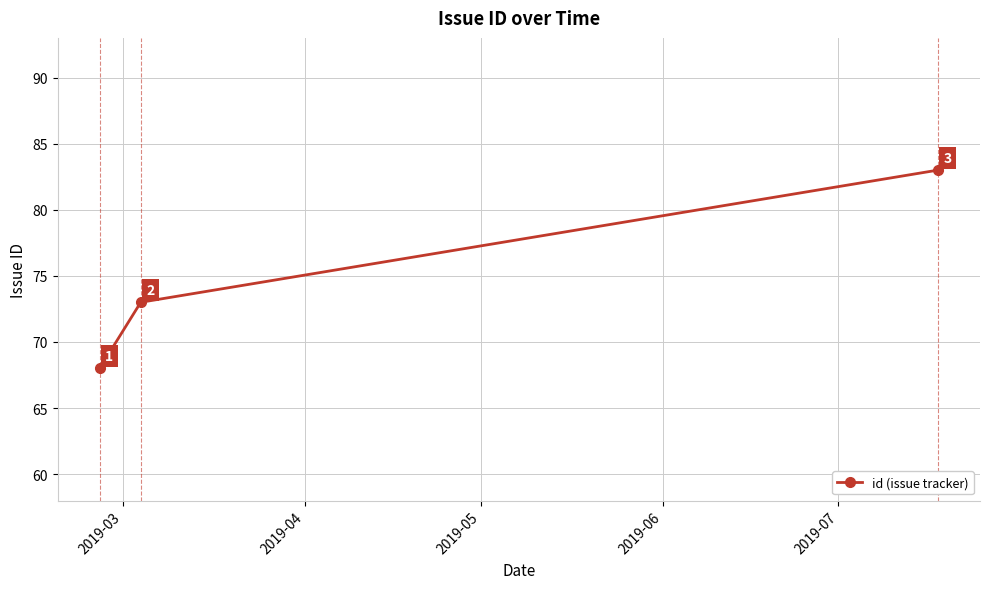

Reading left to right, list all the values displayed in this chart.

68	73	83